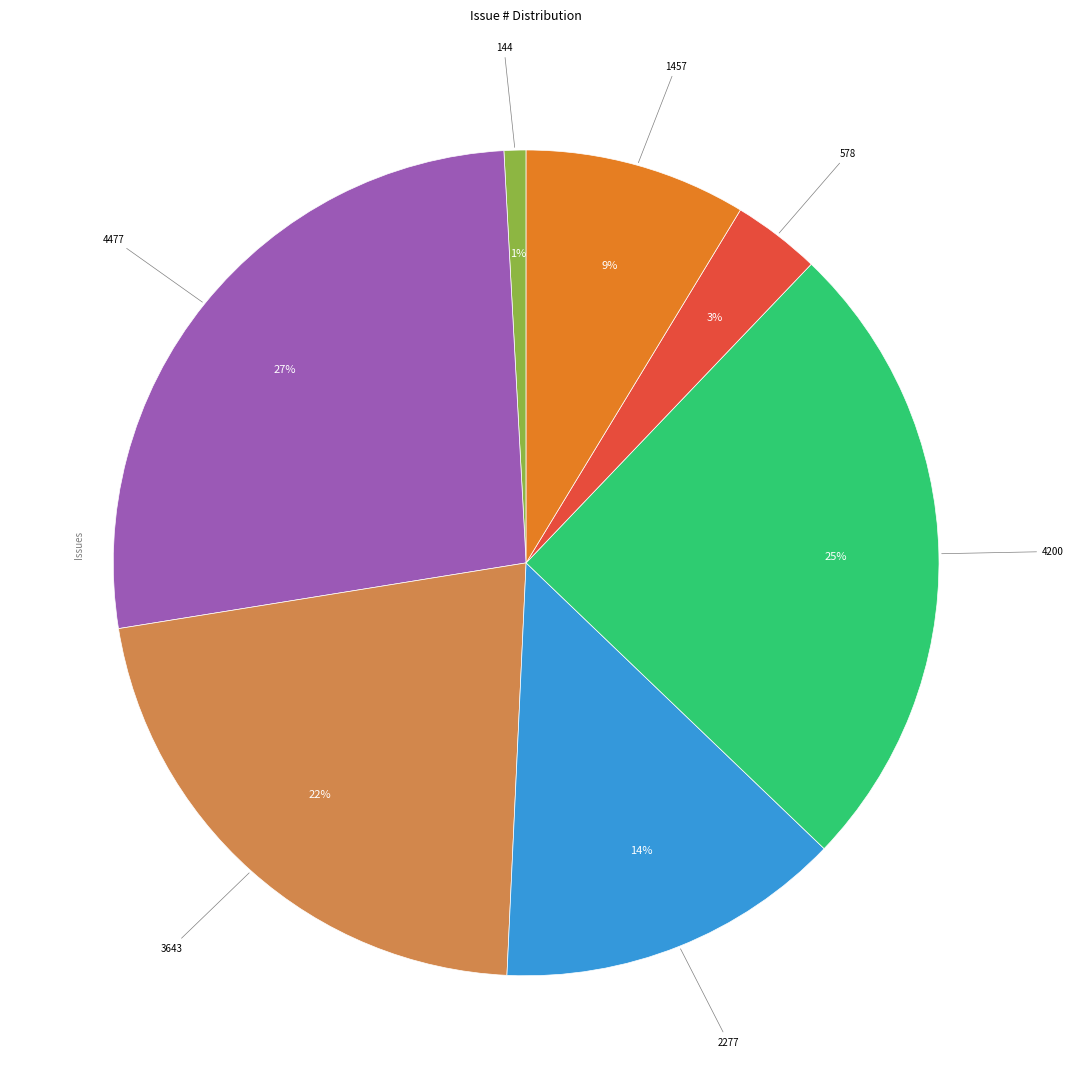

To the nearest percent, what is the difference between the largest and smallest slice percentages?

26%